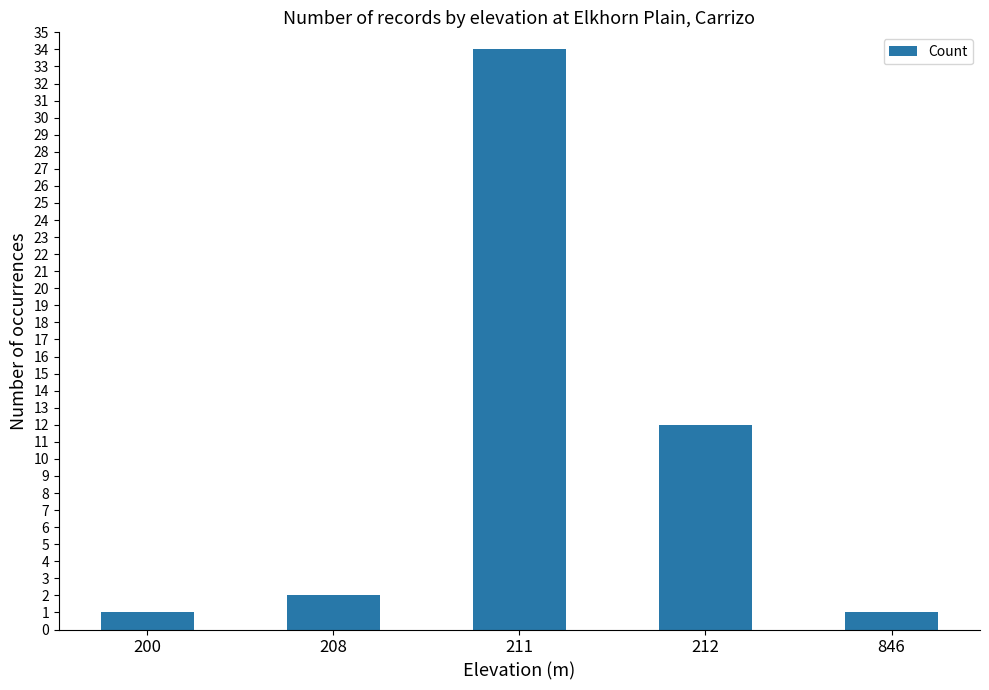

What is the maximum value shown in the chart?

34